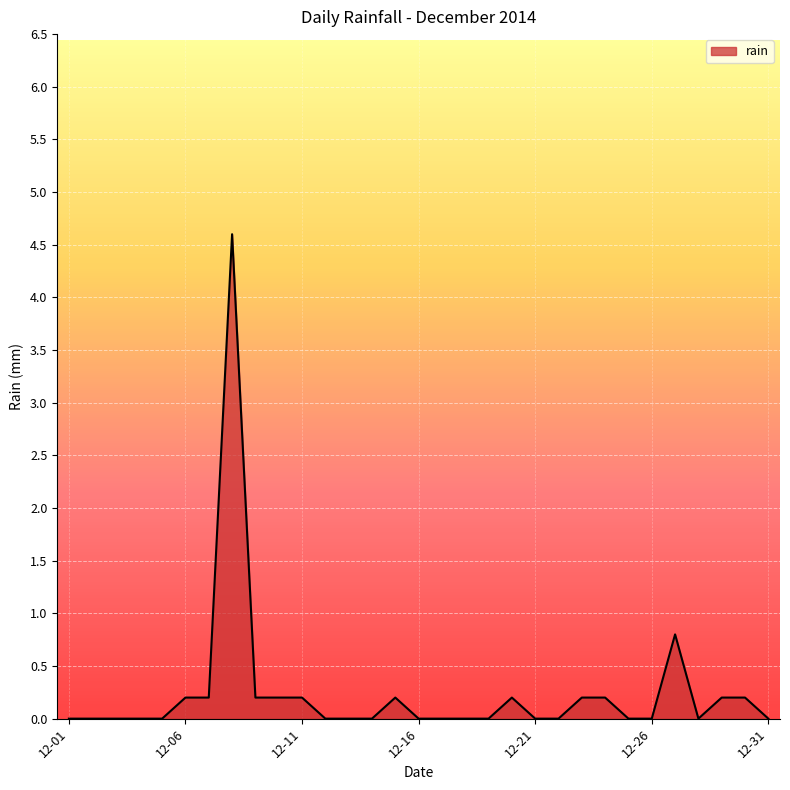

What is the maximum value shown in the chart?

4.6